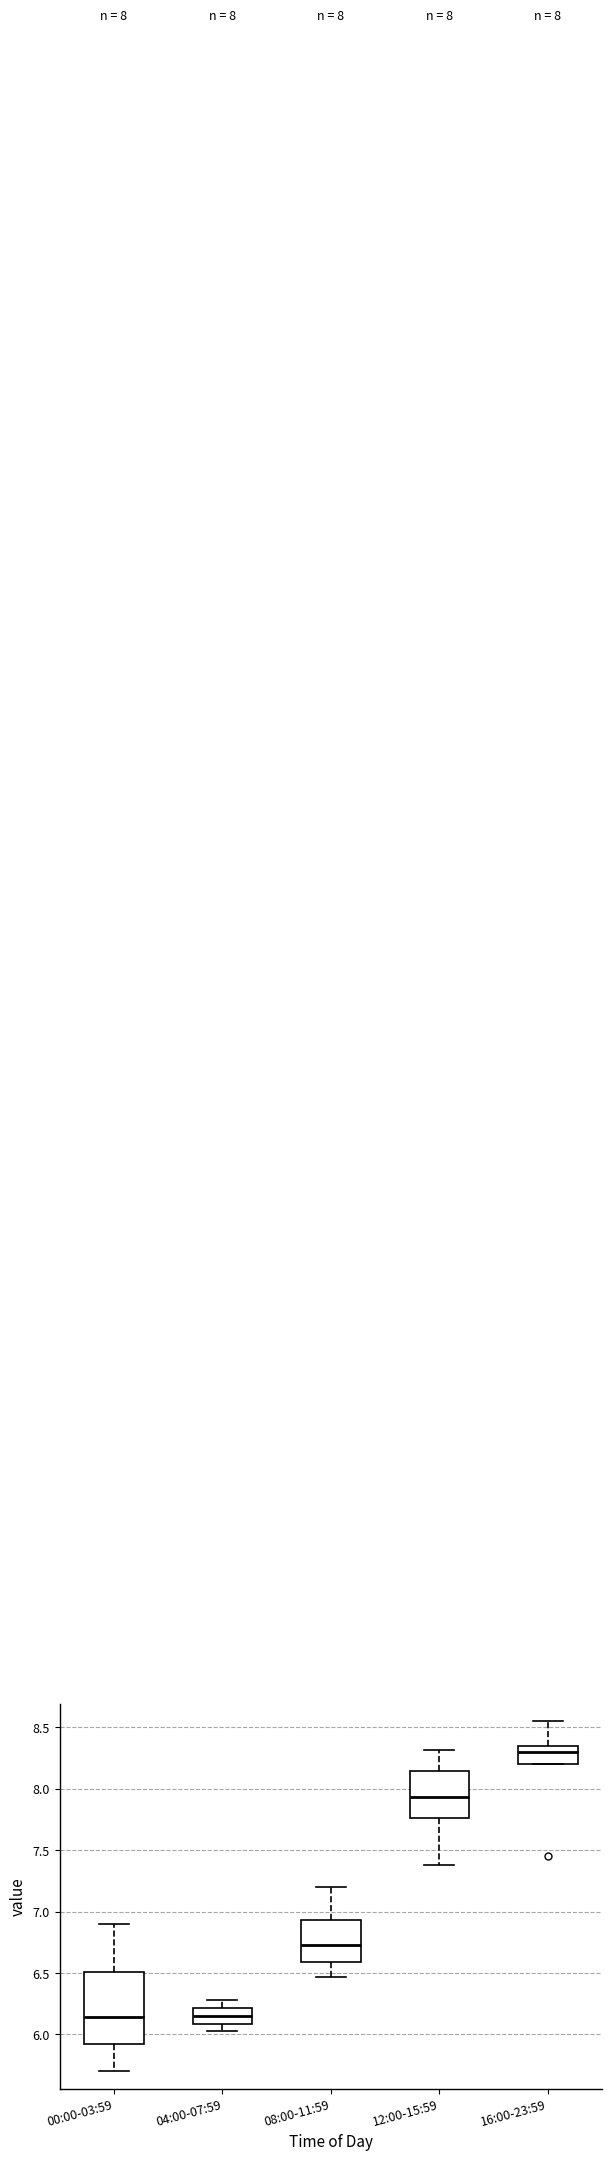

Which box has the highest median line?

16:00-23:59